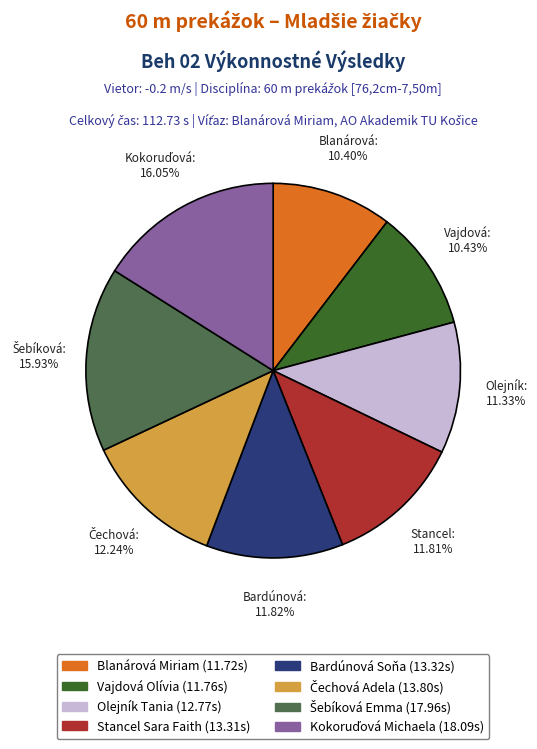

Do Blanárová Miriam and Vajdová Olívia together represent more than half of the pie?

No